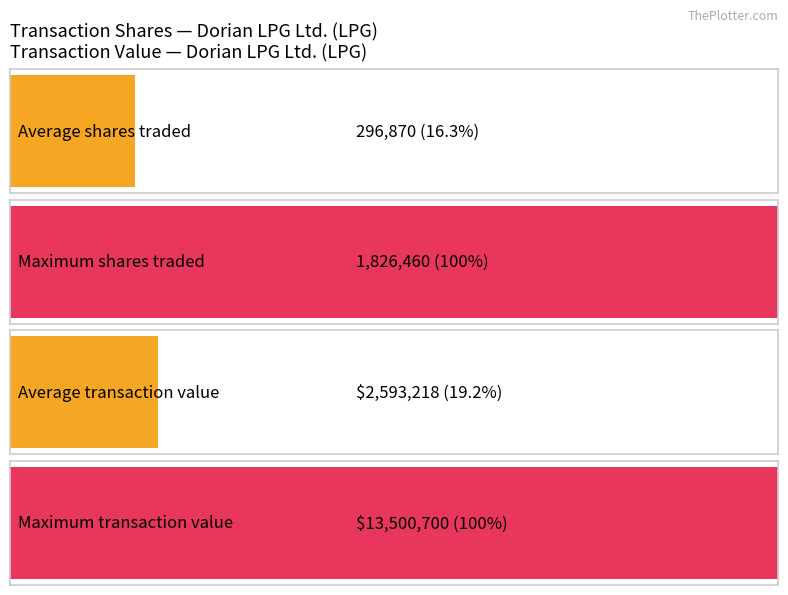

Rank the series by their average value, from highest to lowest.

transactionValue, transactionShares